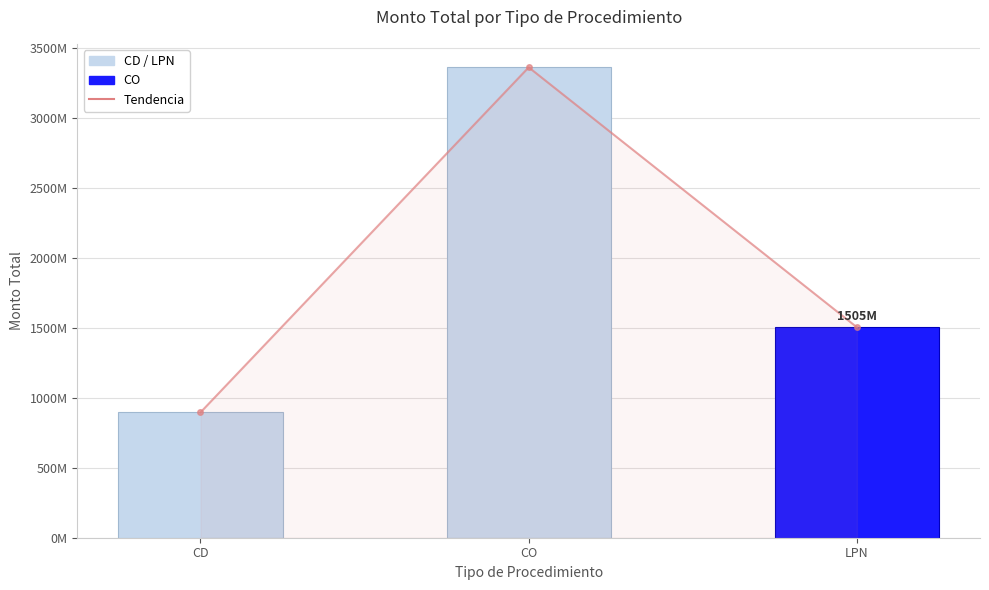

Are the bars horizontal?

No